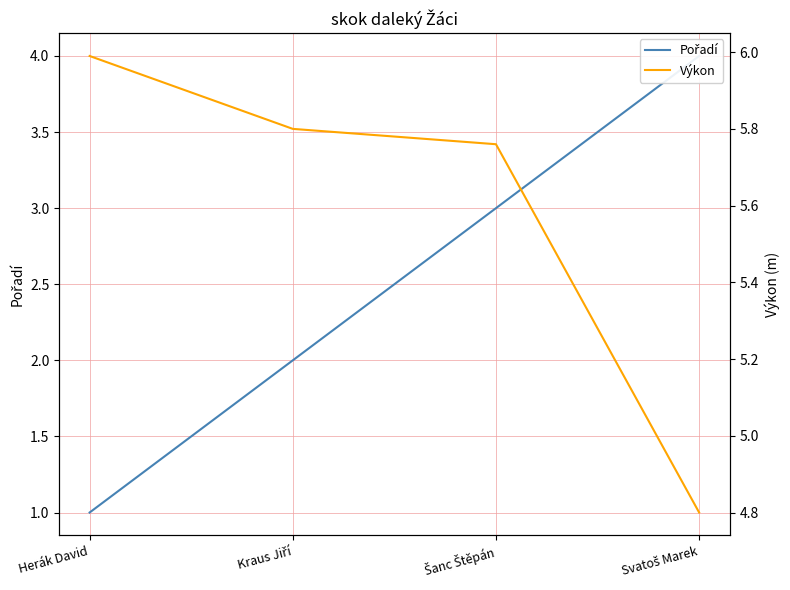

How many Pořadí values are between 2 and 4?

3